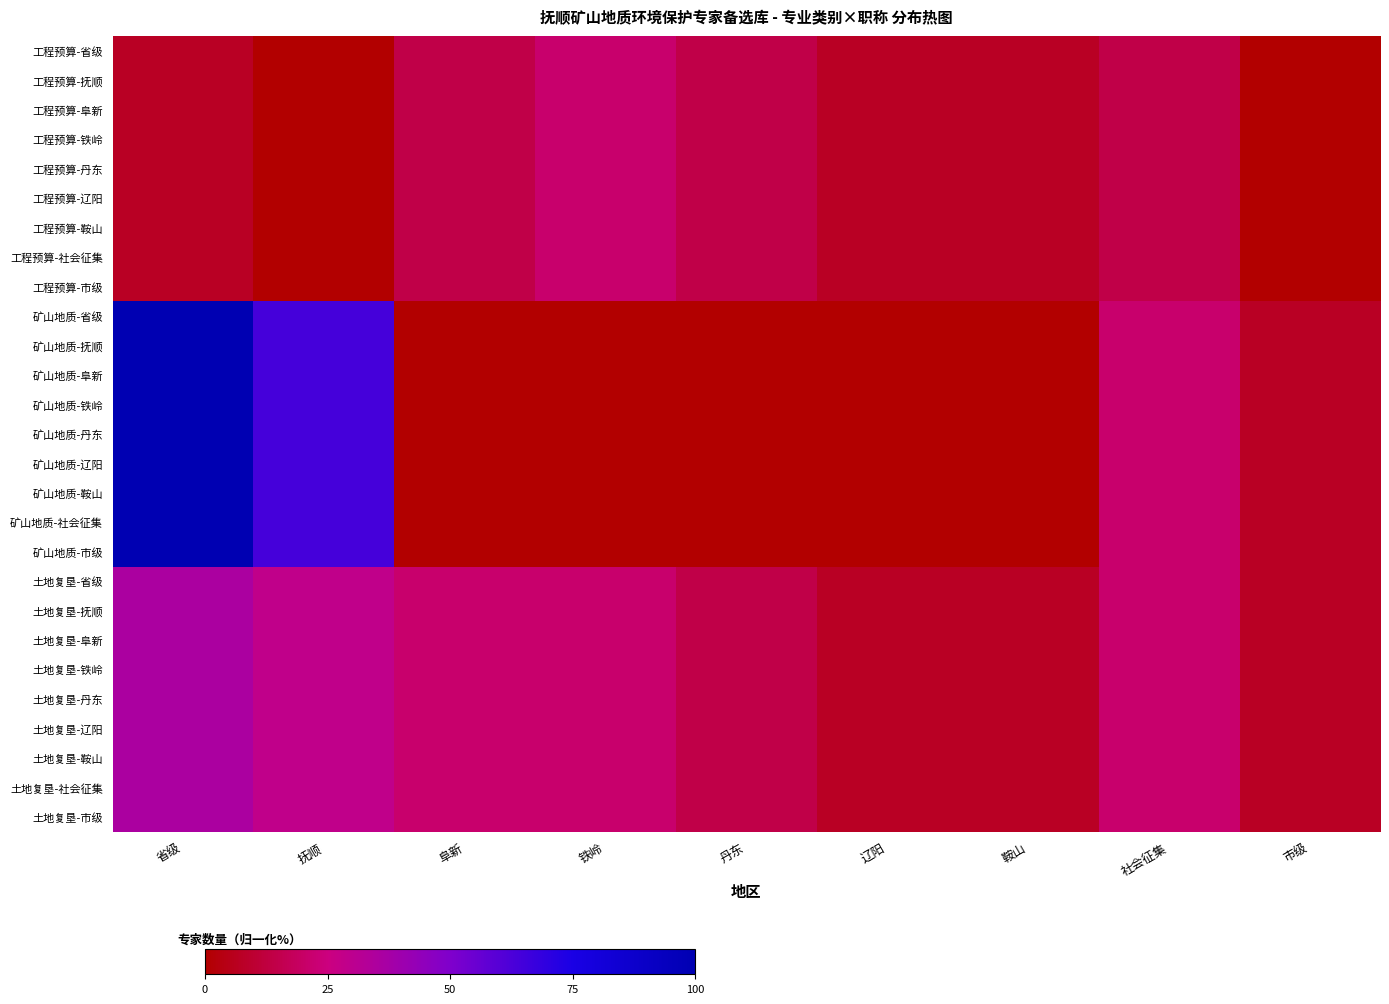

Rank the series by their maximum value, from highest to lowest.

矿山地质-省级, 矿山地质-抚顺, 矿山地质-阜新, 矿山地质-铁岭, 矿山地质-丹东, 矿山地质-辽阳, 矿山地质-鞍山, 矿山地质-社会征集, 矿山地质-市级, 土地复垦-省级, 土地复垦-抚顺, 土地复垦-阜新, 土地复垦-铁岭, 土地复垦-丹东, 土地复垦-辽阳, 土地复垦-鞍山, 土地复垦-社会征集, 土地复垦-市级, 工程预算-省级, 工程预算-抚顺, 工程预算-阜新, 工程预算-铁岭, 工程预算-丹东, 工程预算-辽阳, 工程预算-鞍山, 工程预算-社会征集, 工程预算-市级